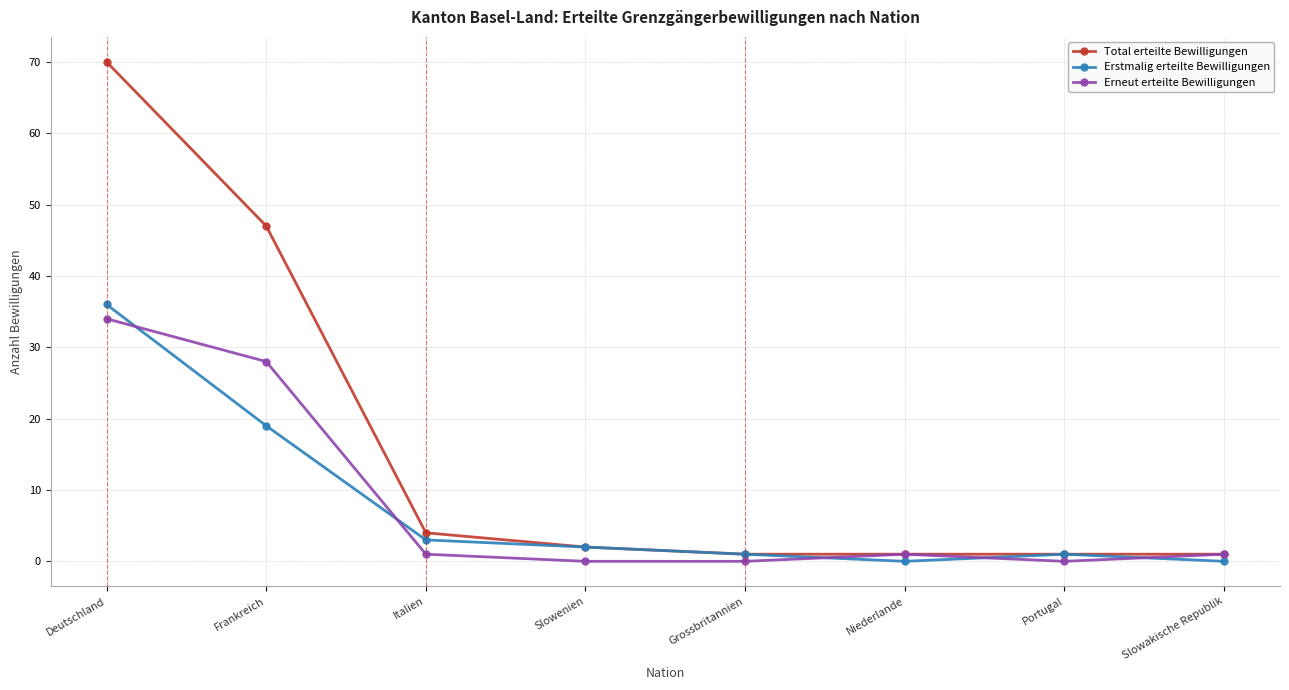

True or false: Erstmalig erteilte Bewilligungen and Erneut erteilte Bewilligungen intersect in this chart.

True